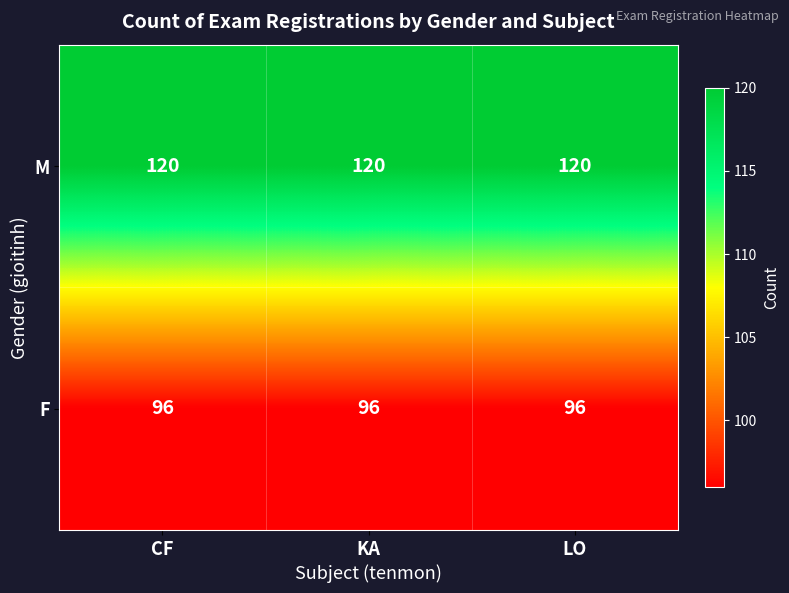

Is it true that F equals 96 at LO?

True